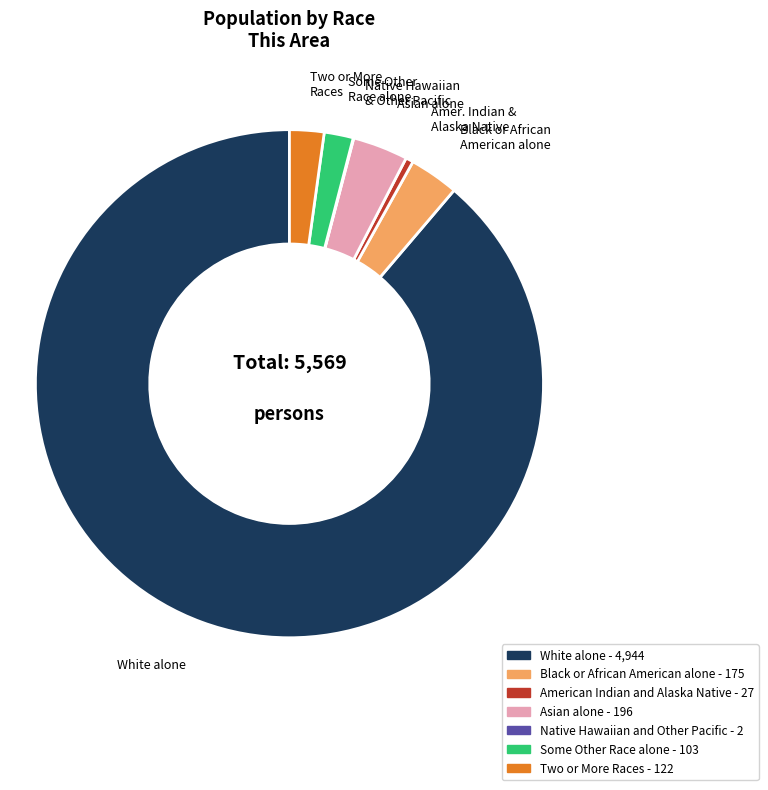

Approximately how many times larger is the value at White alone compared to Black or African American alone?

28.3